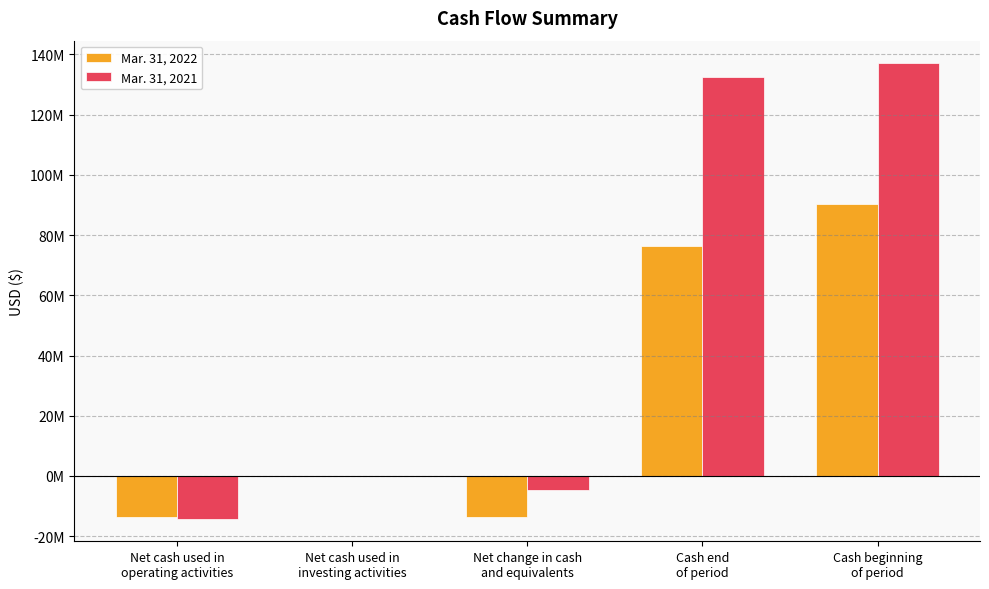

What position from the left is Cash end
of period?

4